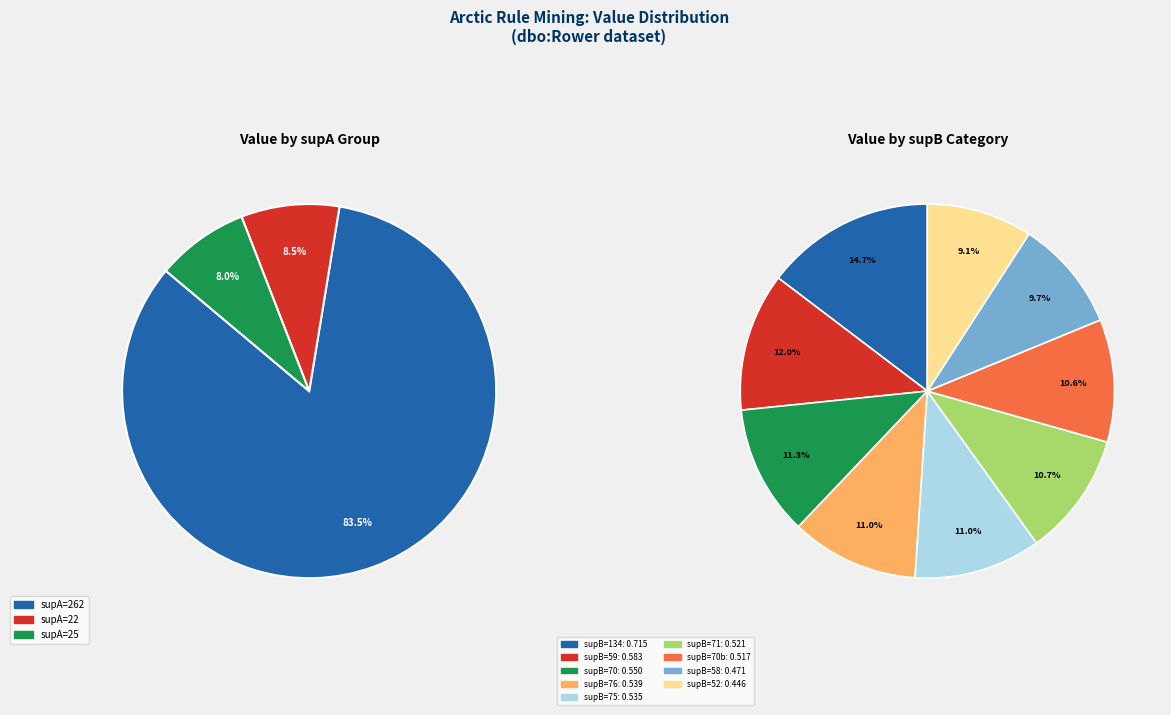

How many slices are in this pie chart?

12